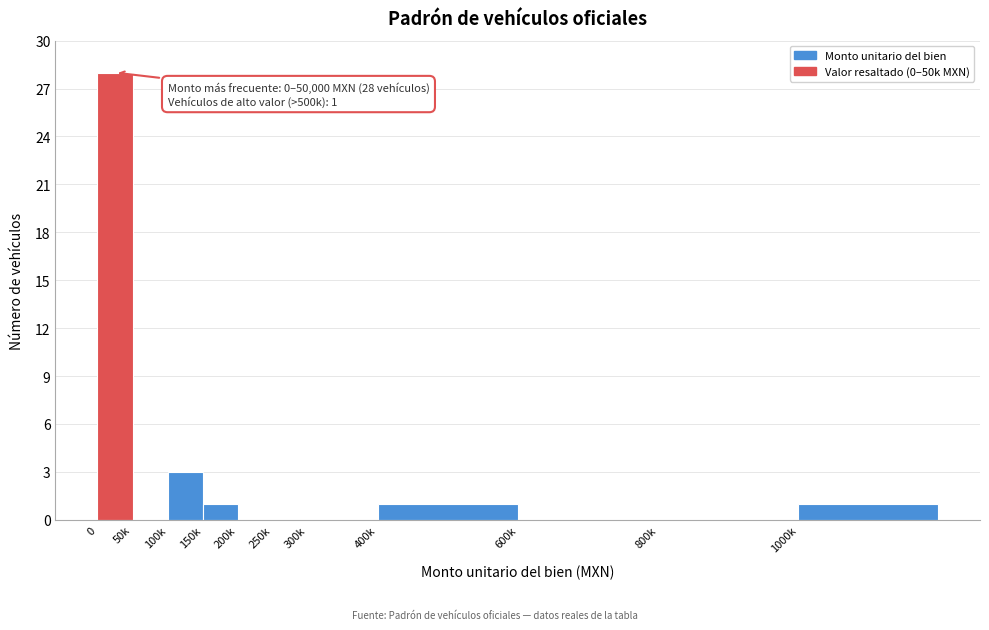

Reading left to right, transcribe all the data shown in this chart.

0=28	50k=0	100k=3	150k=1	200k=0	250k=0	300k=0	400k=1	600k=0	800k=0	1000k=1